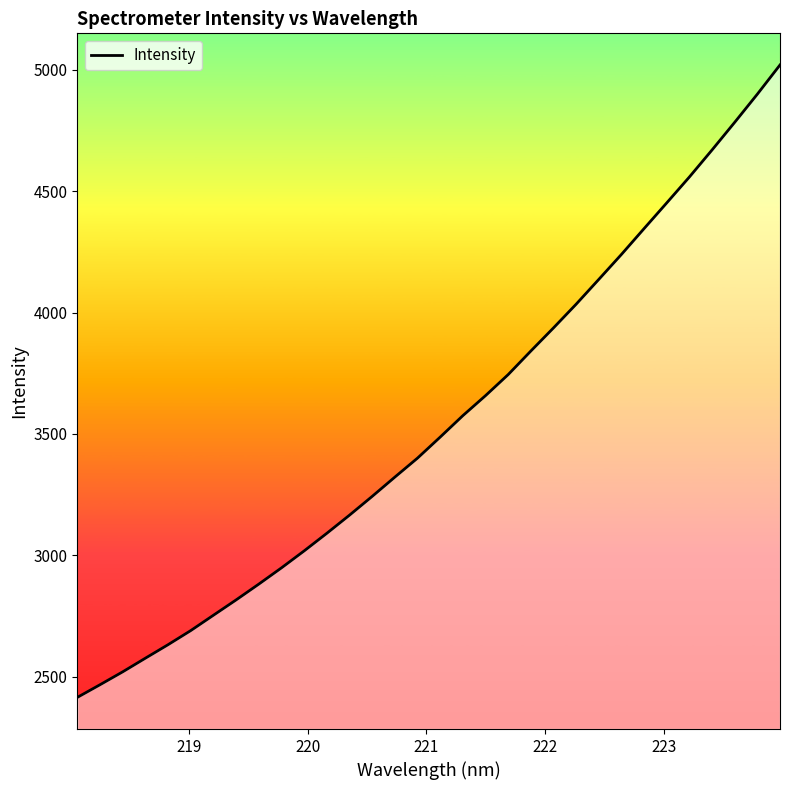

What is the greatest value displayed?

5019.4